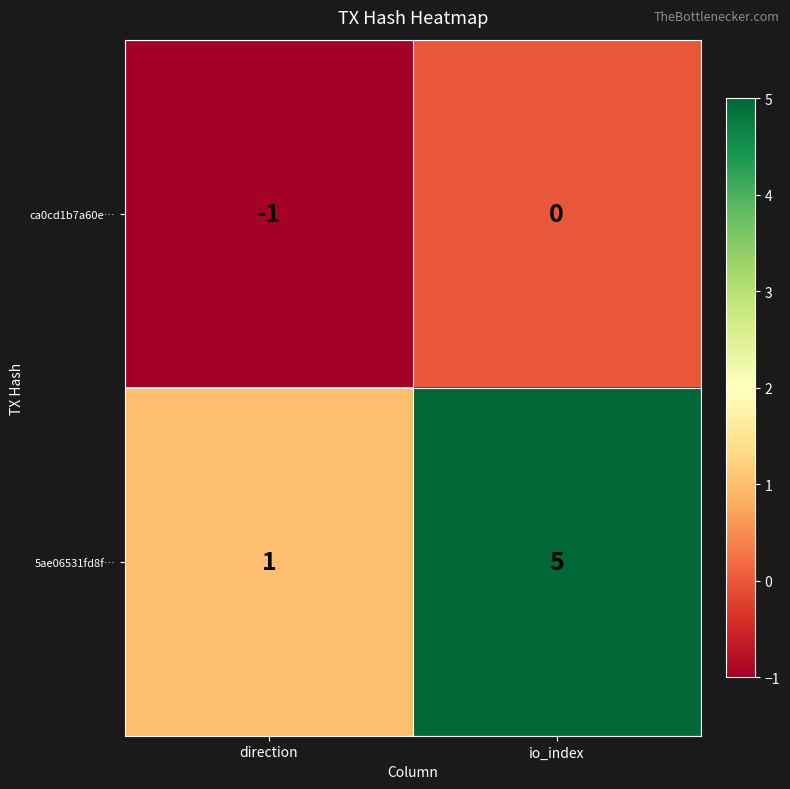

Rank the series by their maximum value, from highest to lowest.

5ae06531fd8f…, ca0cd1b7a60e…